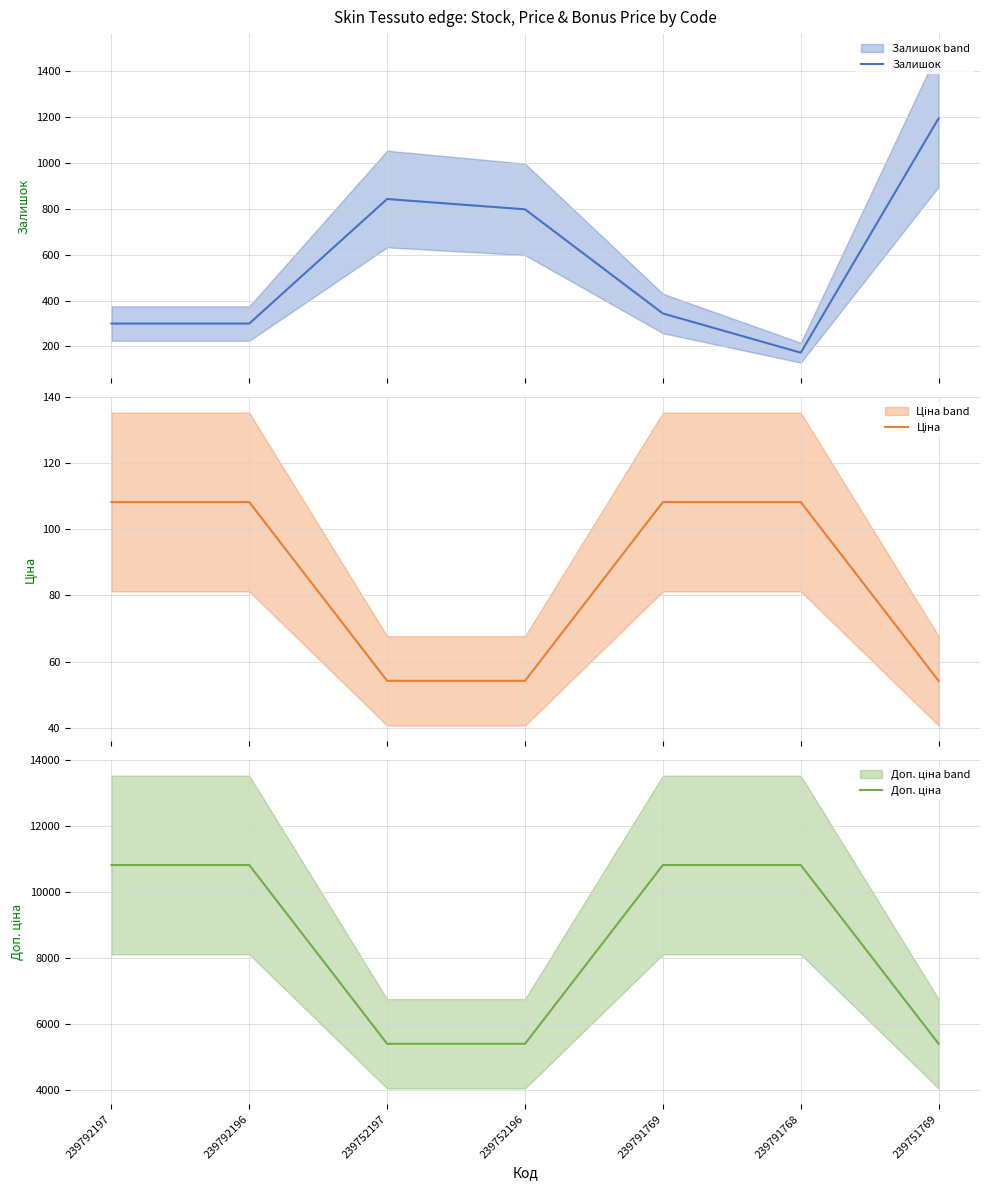

Which category has the highest value in the Залишок series?

239751769